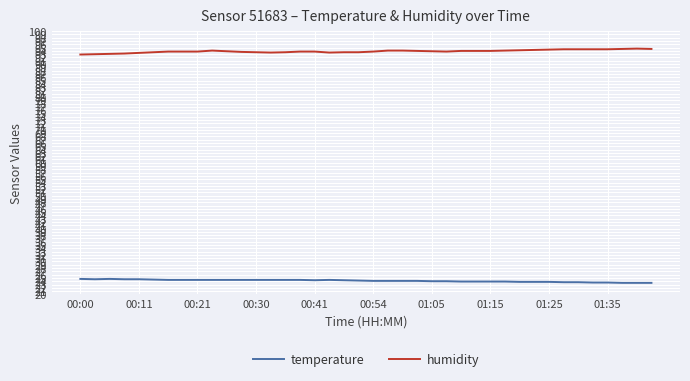

True or false: temperature and humidity cross at least once.

False